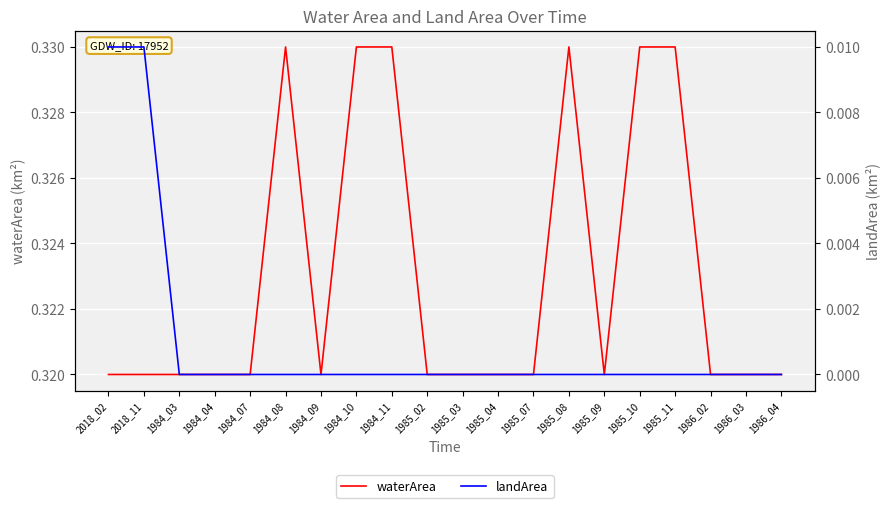

True or false: landArea and waterArea cross at least once.

False